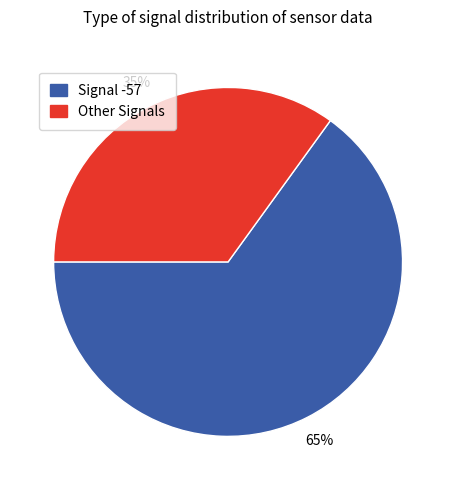

Count the number of slices in the pie.

2